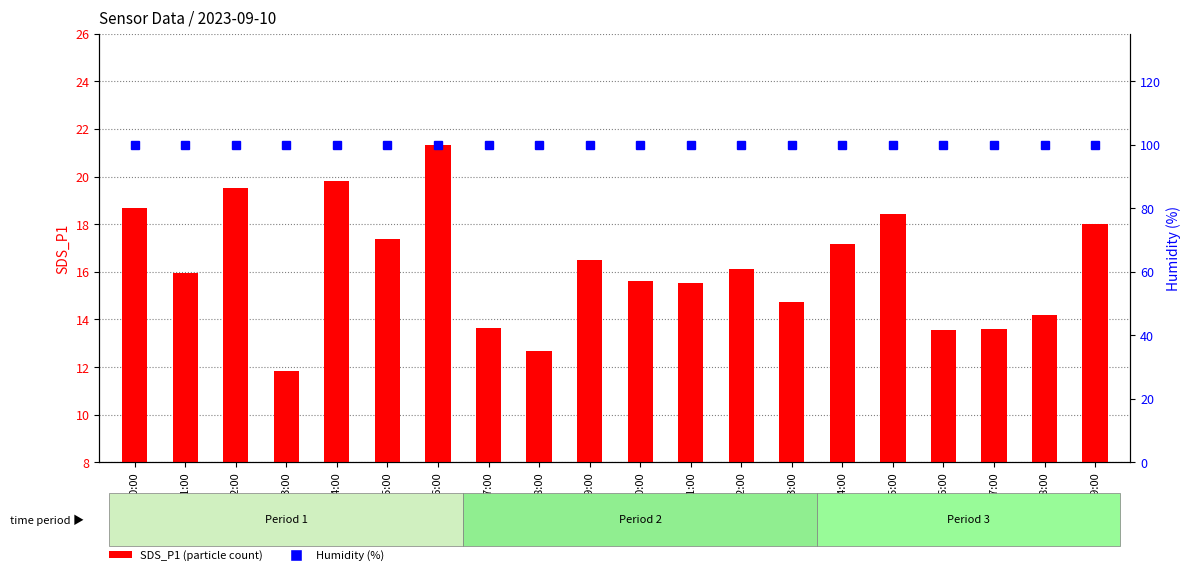

What is the label of the 2nd bar from the left?

01:00